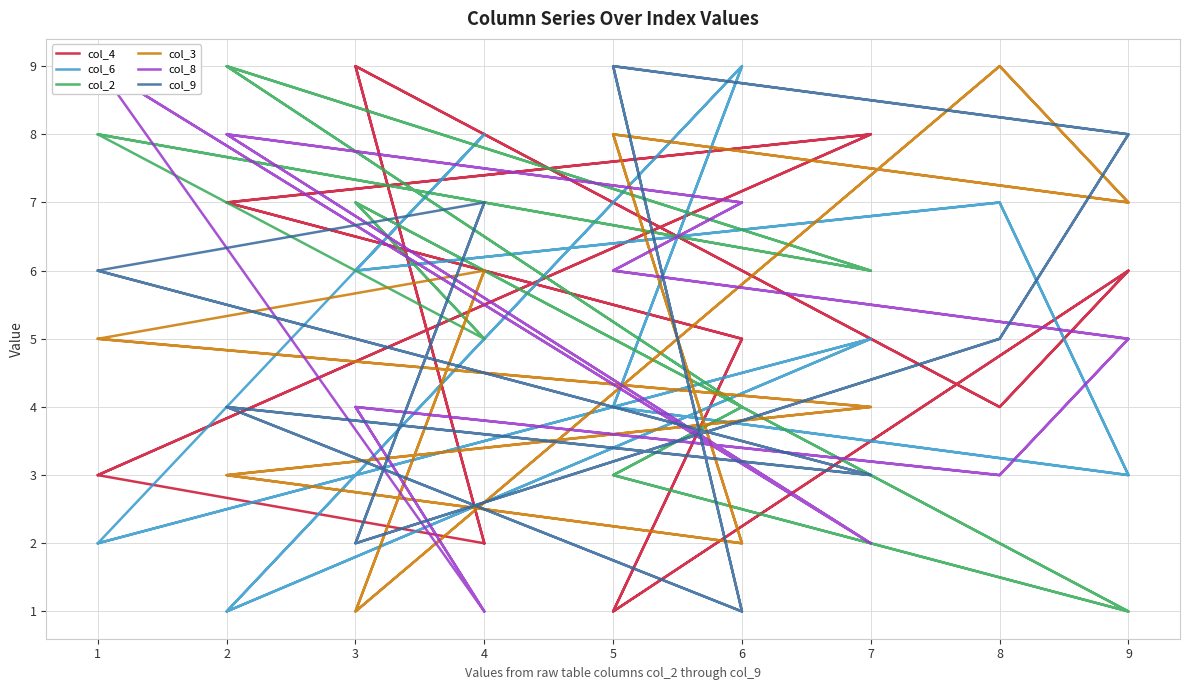

Is this an area chart (filled region under the line)?

No